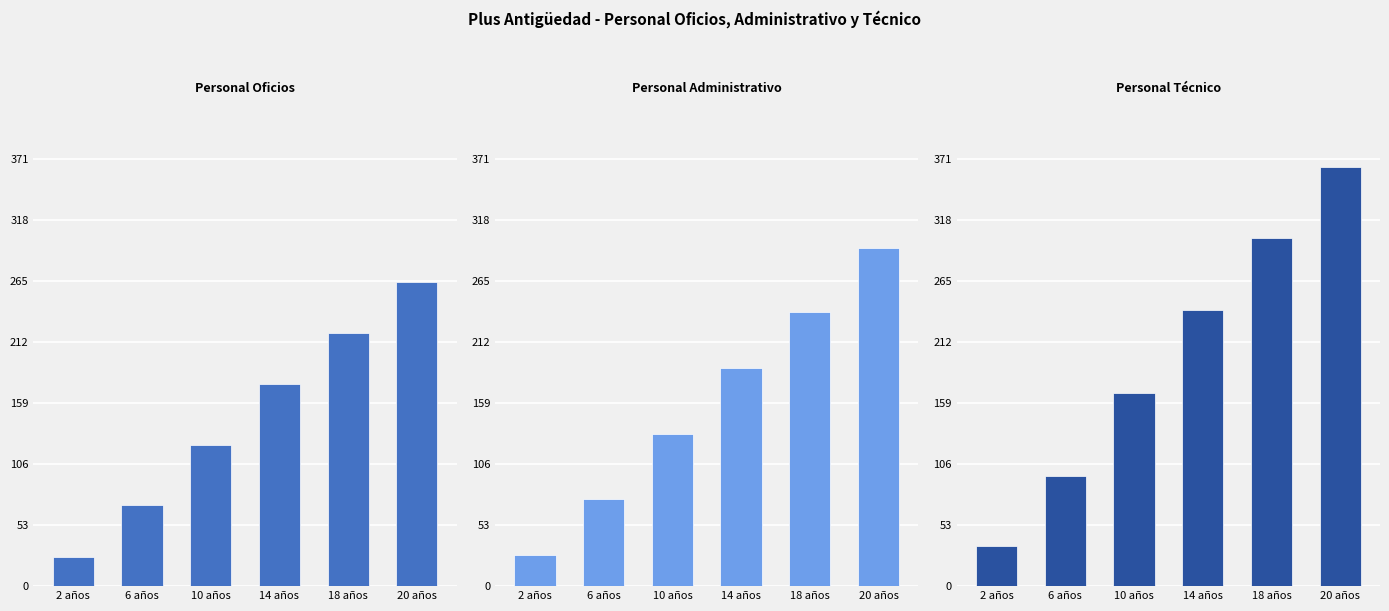

What is the average value of the Personal Administrativo series?

159.5